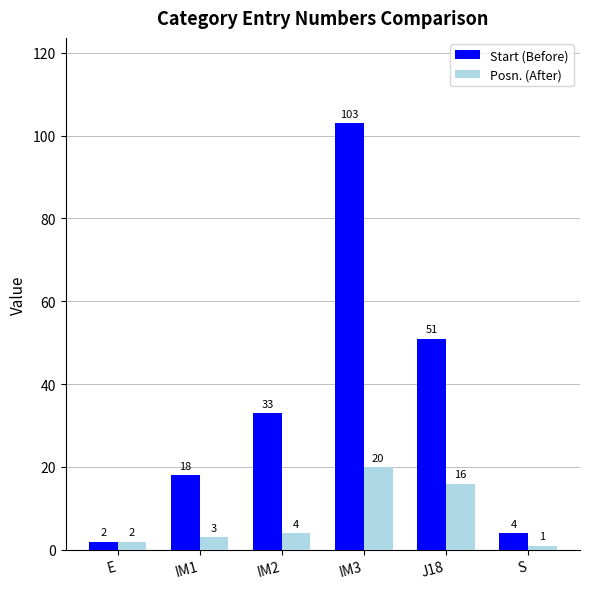

Which series has the largest range (max minus min)?

Start (Before)